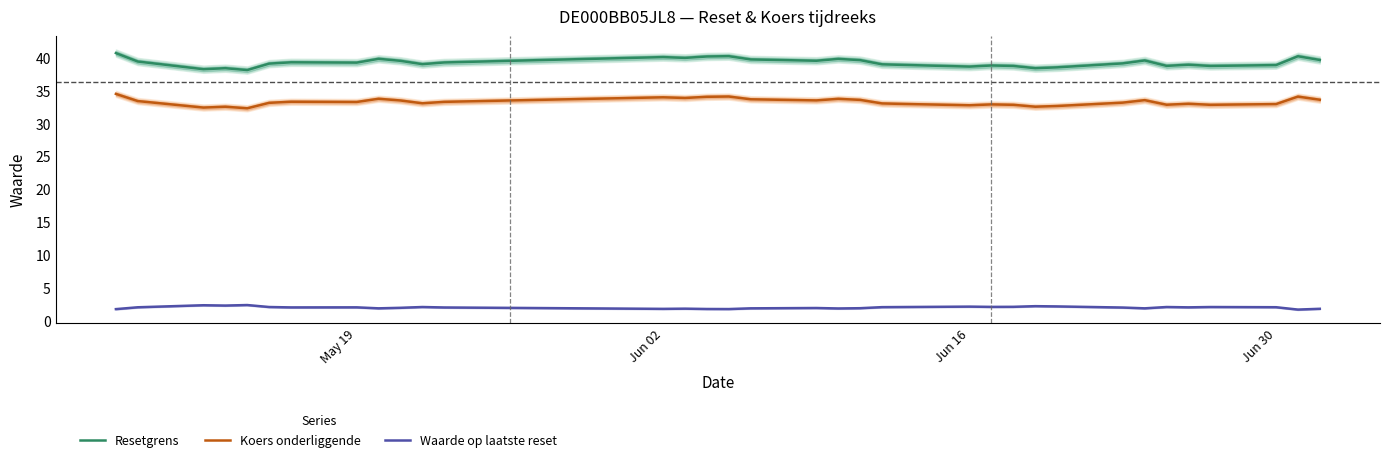

True or false: Waarde op laatste reset and Koers onderliggende intersect in this chart.

False